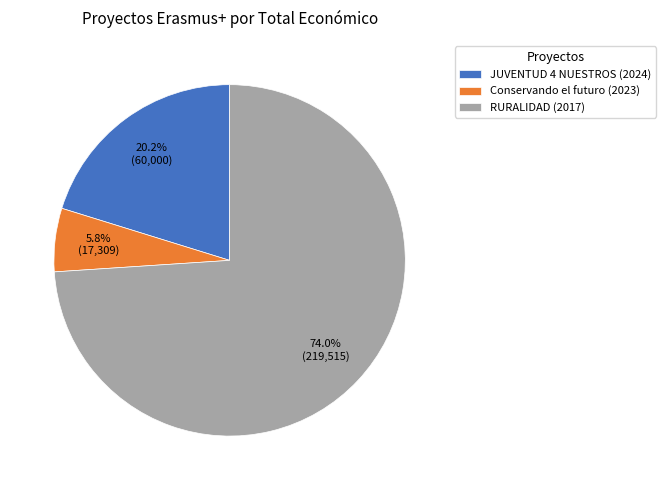

What percentage is the Conservando el futuro (2023) slice, to the nearest percent?

6%